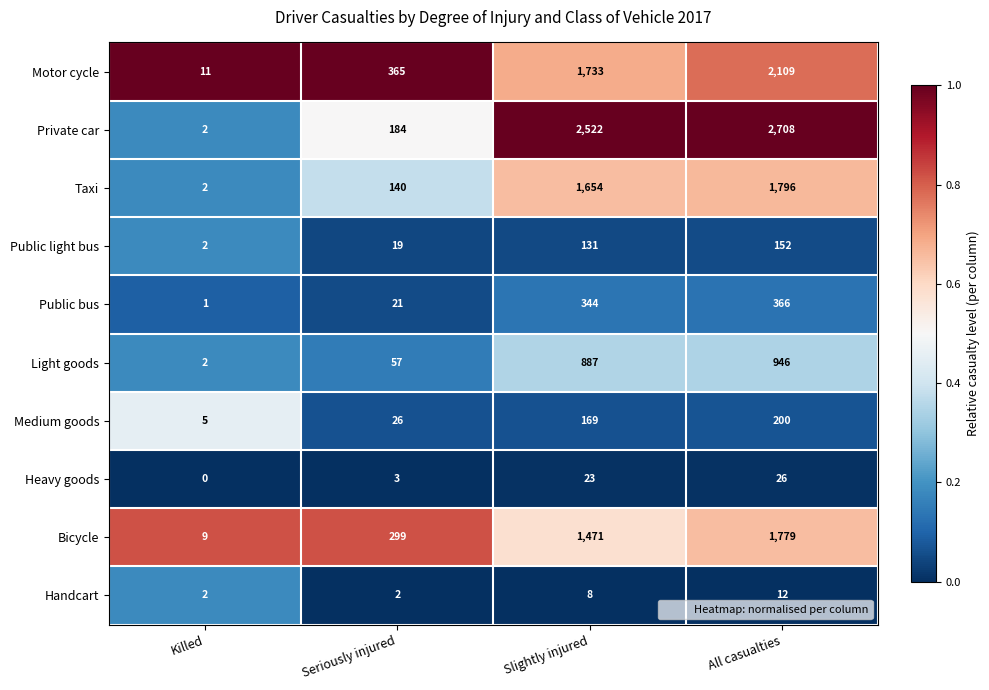

Which series has the widest spread of values?

Private car